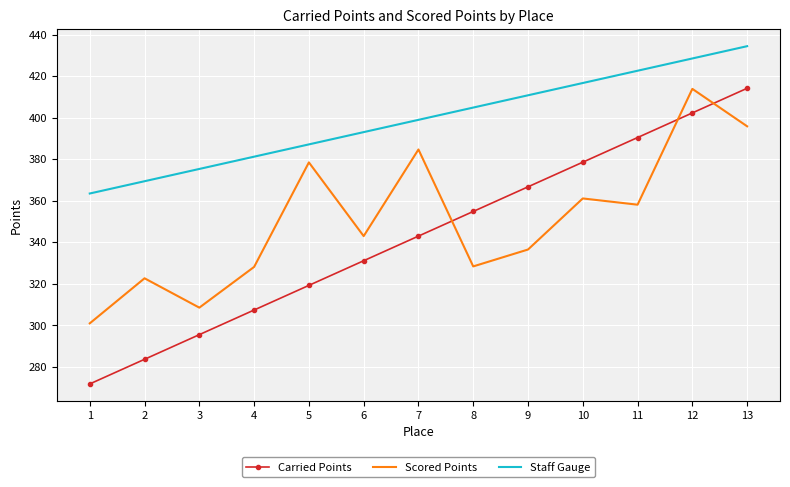

Between 5 and 12, which series saw the biggest shift?

Carried Points